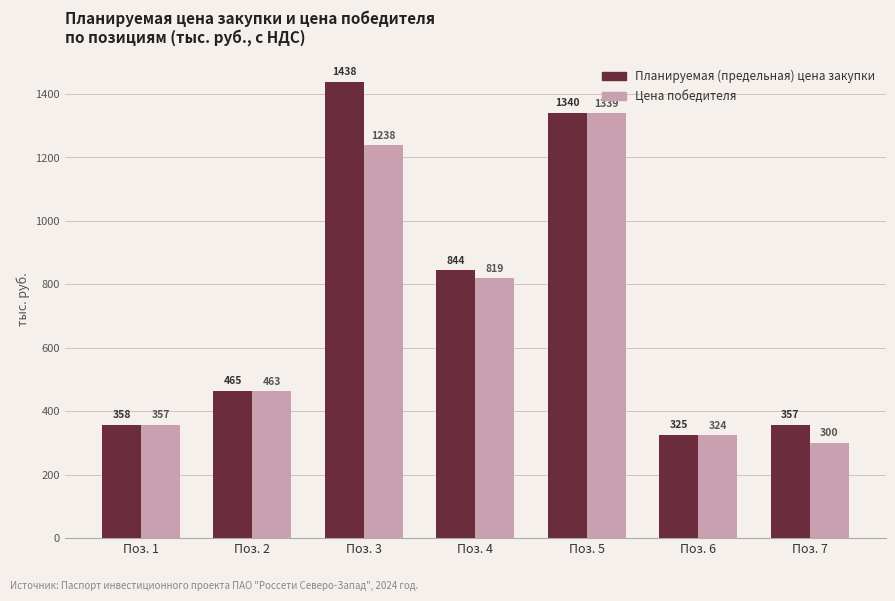

What is the sum of the Планируемая (предельная) цена закупки values at Поз. 3 and Поз. 2?

1902.7